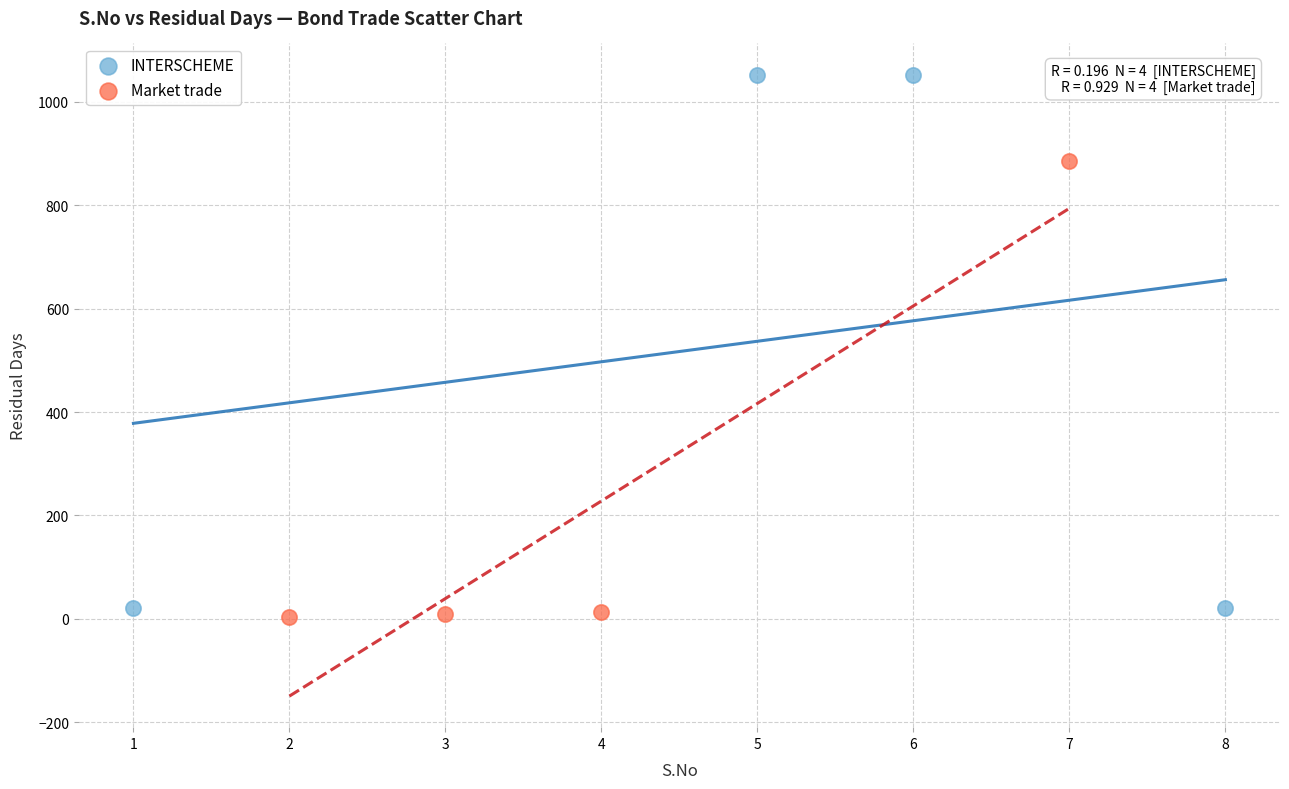

Which series has the widest spread of Y values?

INTERSCHEME